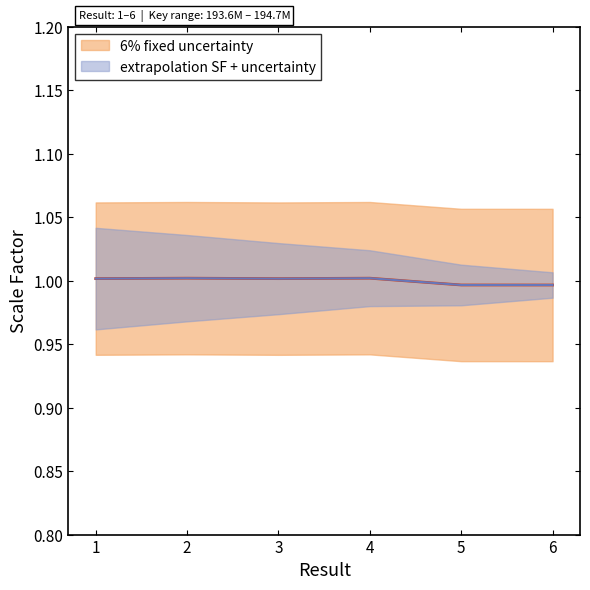

Is it true that the value at 5 is 1.0?

True